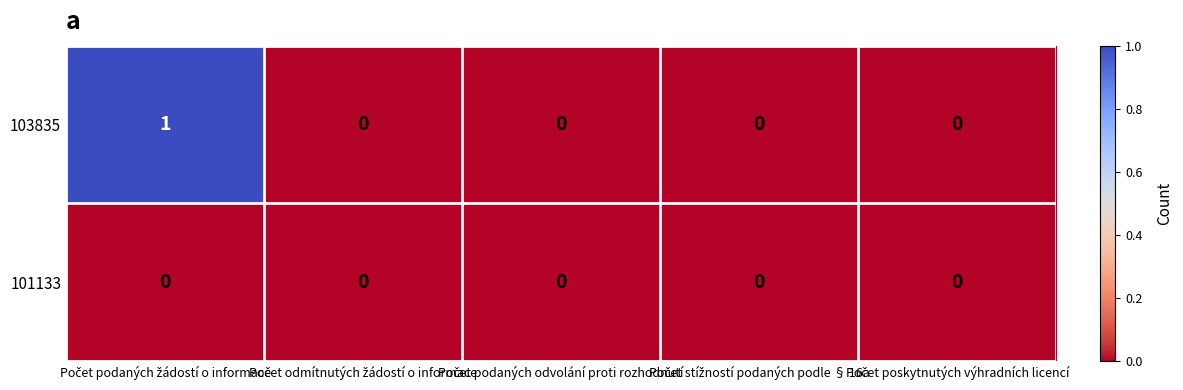

How many 103835 values are between 0 and 1?

5